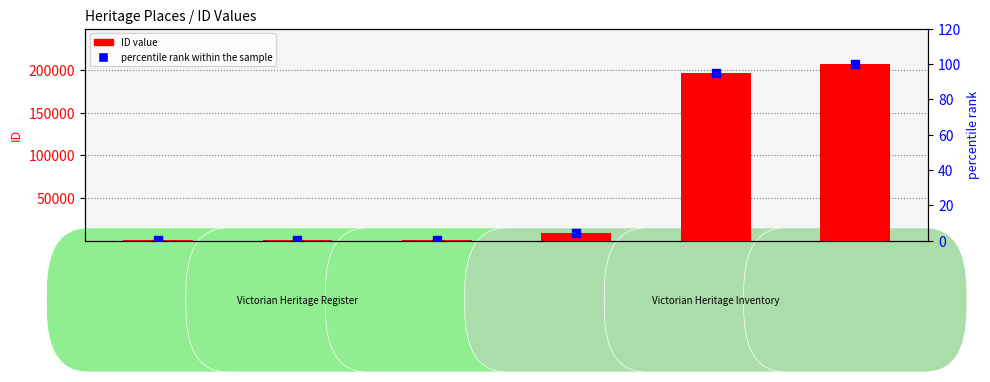

At how many categories does at least one series exceed 137997?

2